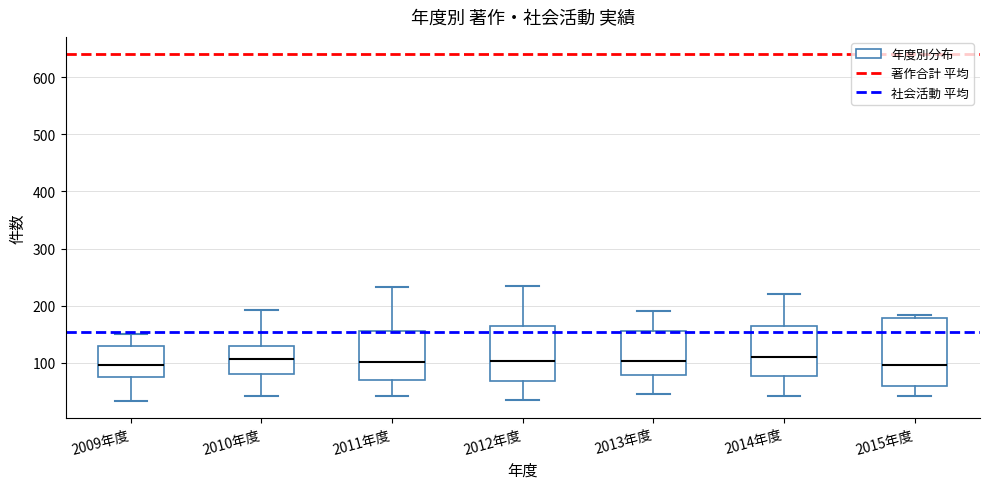

Comparing the boxes themselves (not the whiskers), which one is the tallest?

2015年度